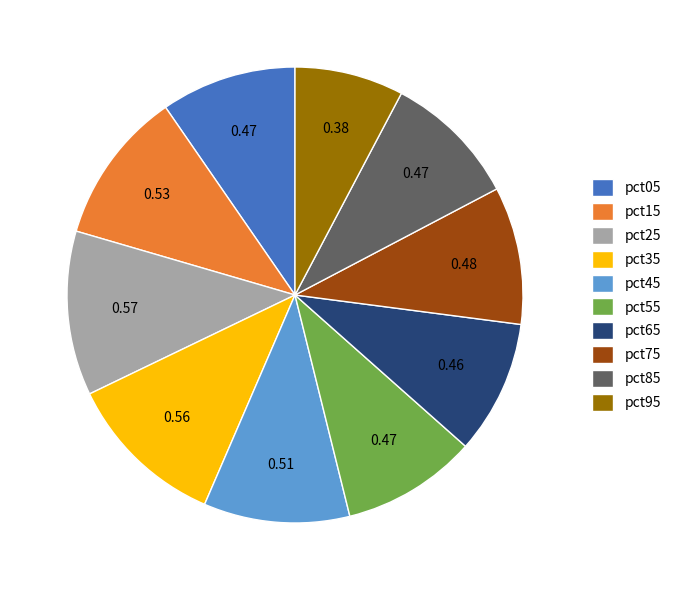

Does pct35 account for over 50% of the chart?

No